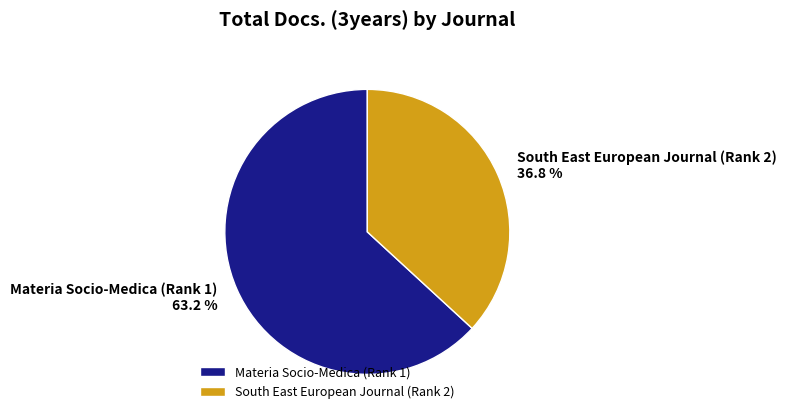

What percentage is NOT represented by South East European Journal (Rank 2)?

63.2%